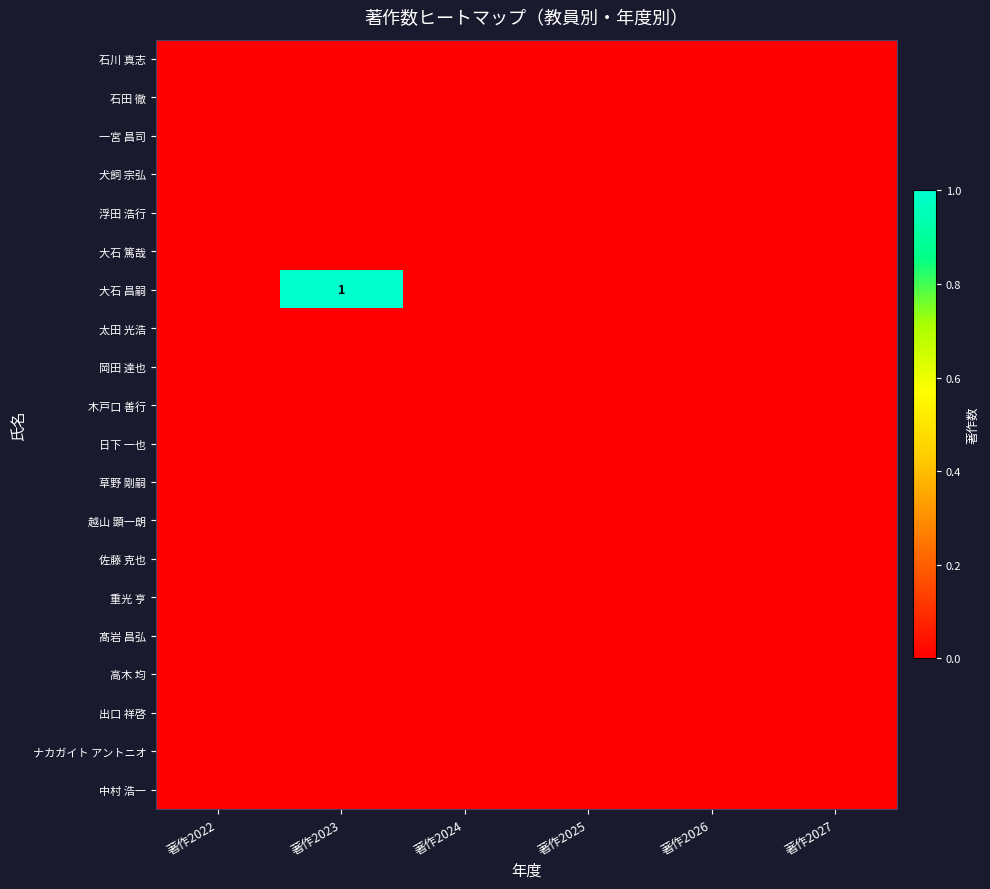

Rank the categories by 太田 光浩 value from lowest to highest.

著作2022, 著作2023, 著作2024, 著作2025, 著作2026, 著作2027